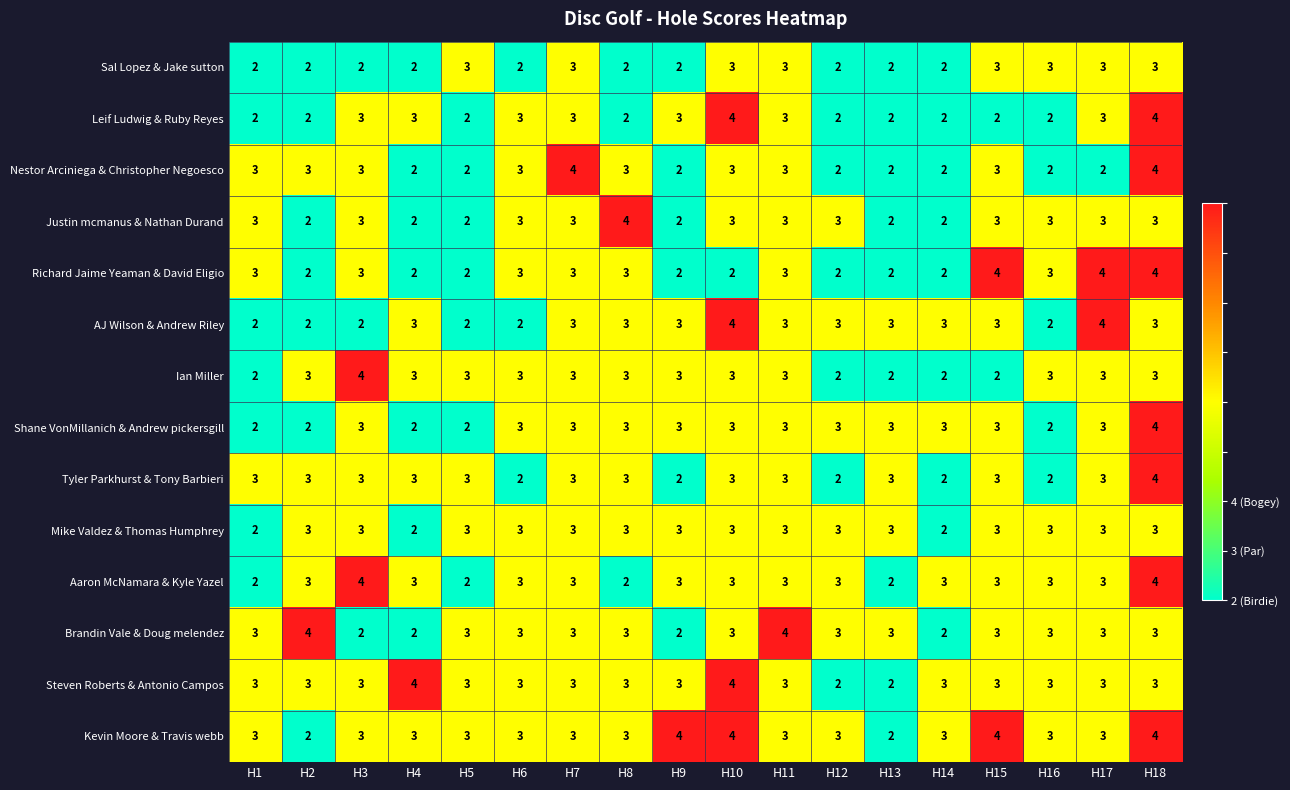

Between H9 and H11, which series saw the biggest shift?

Brandin Vale & Doug melendez